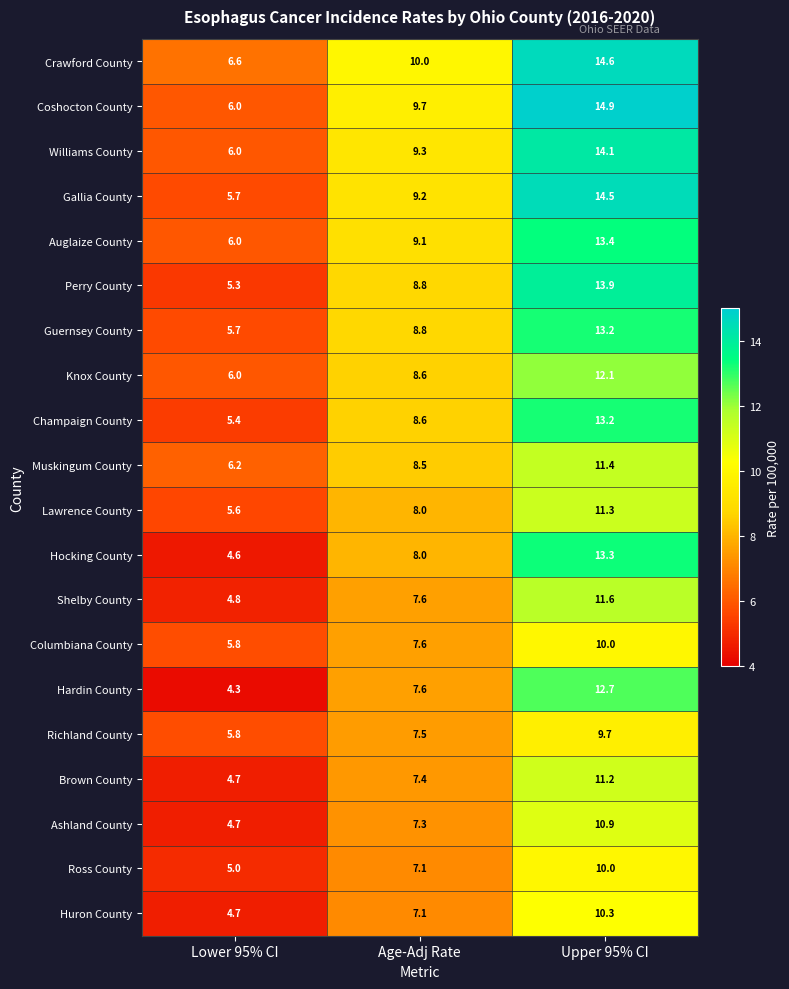

Is the value of Lawrence County at Age-Adj Rate greater than the value of Guernsey County at Age-Adj Rate?

No